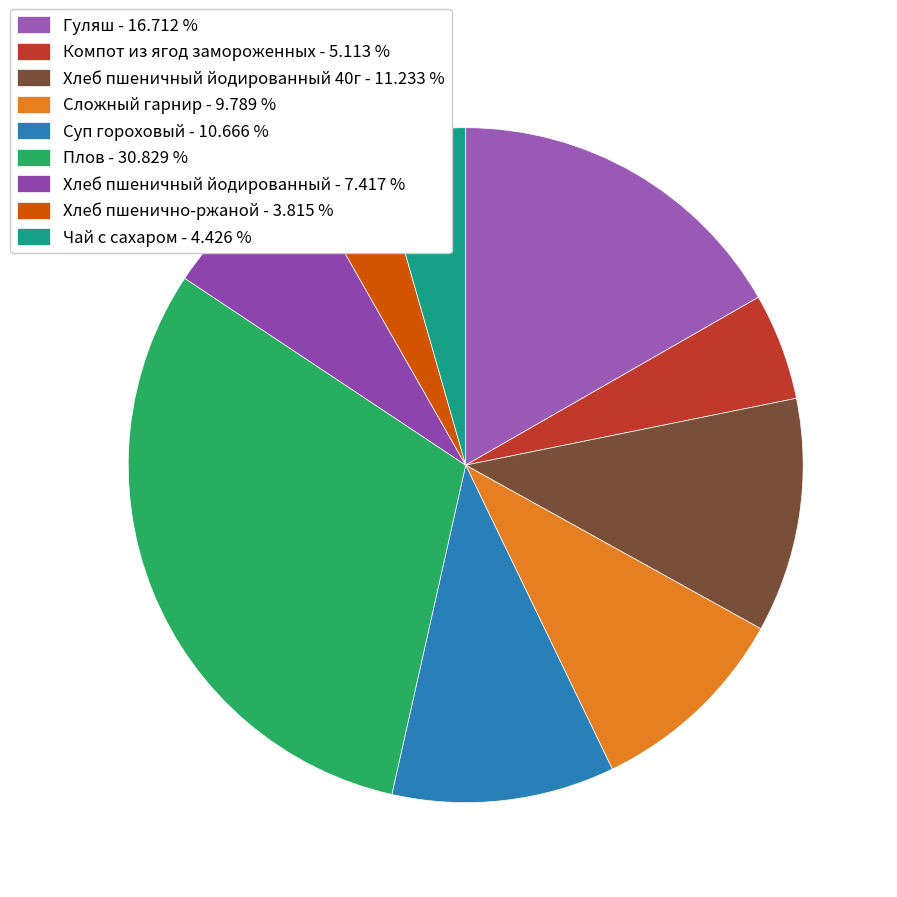

How many segments does this pie chart have?

9